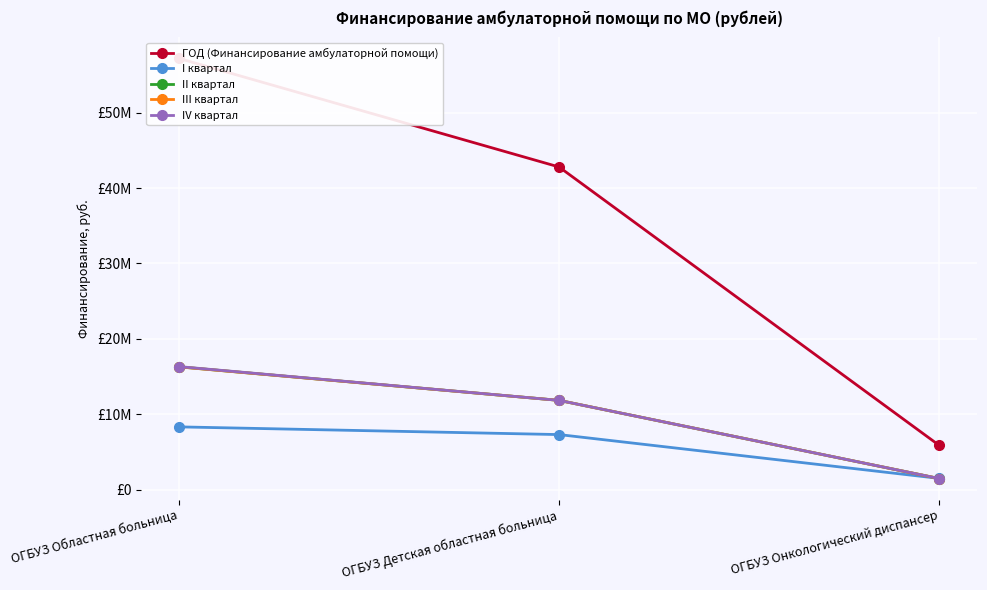

What is the difference between the IV квартал values at ОГБУЗ Областная больница and ОГБУЗ Онкологический диспансер?

14856850